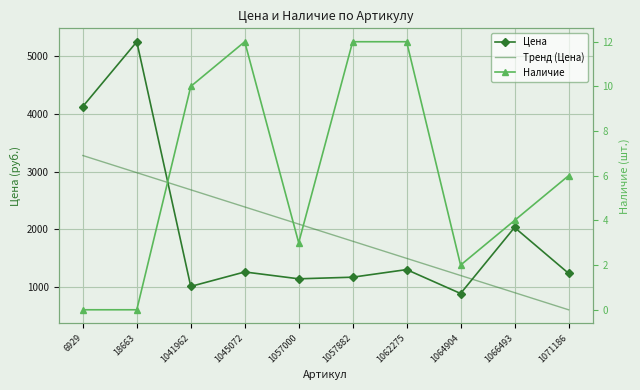

What is the sum of all Тренд (Цена) values?

19431.0